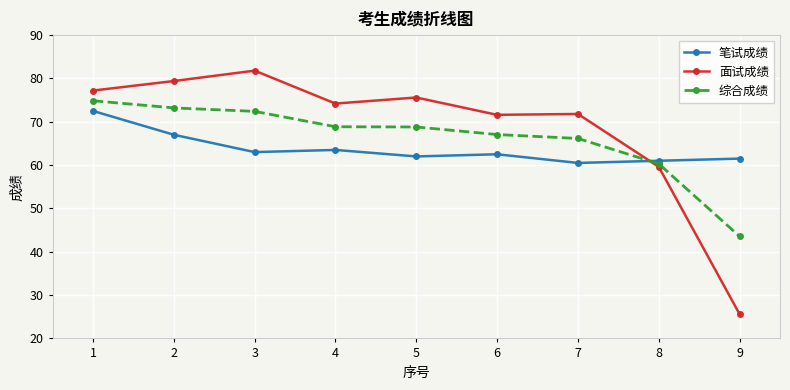

Which series has the largest total across all categories?

面试成绩